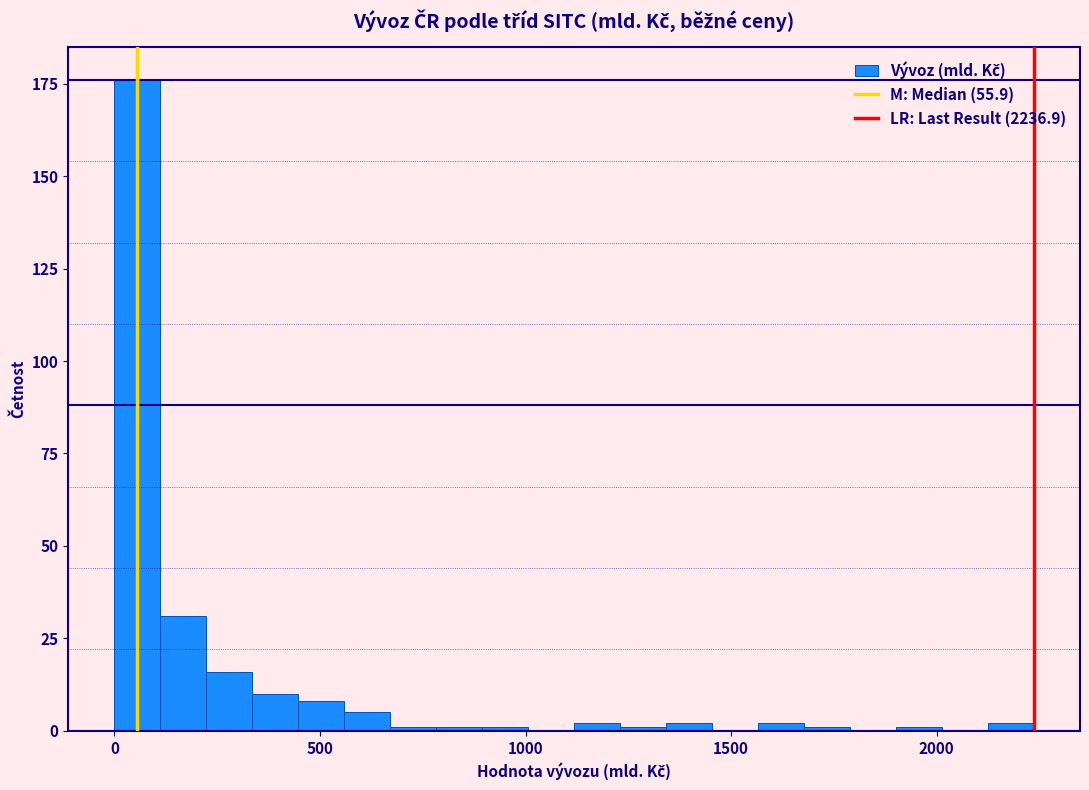

Read against the x-axis, roughly where is the centre of the tallest bar?

50